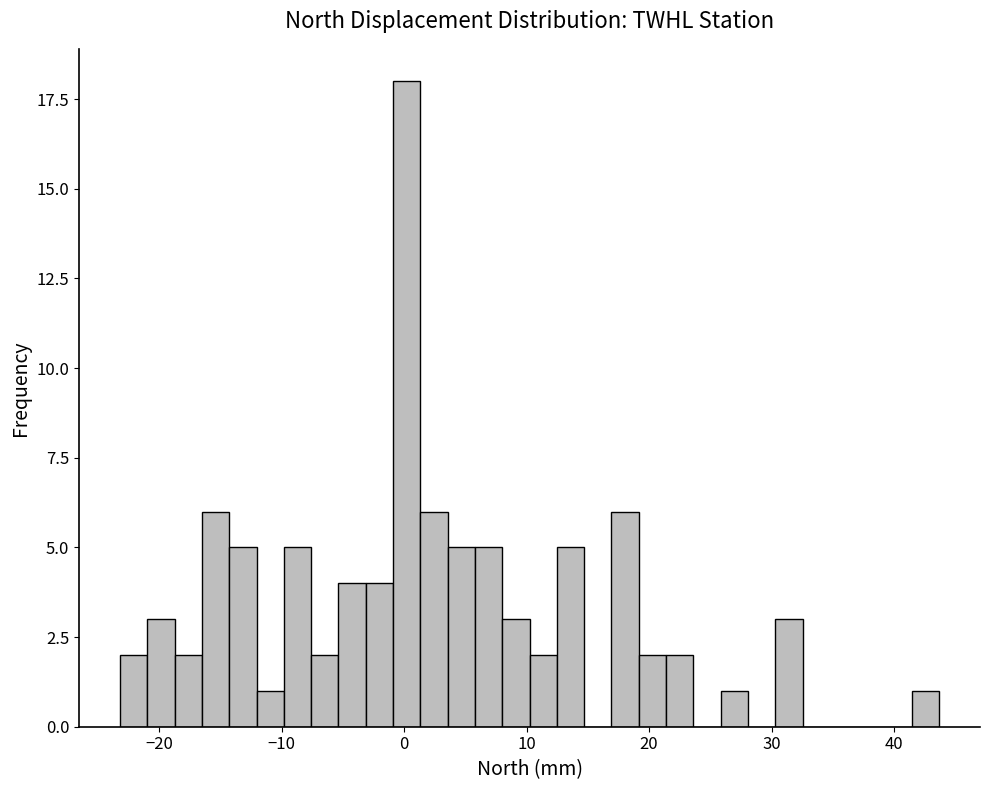

Around what value on the x-axis is the tallest bar? Give the approximate position of its centre, as read against the axis.

0